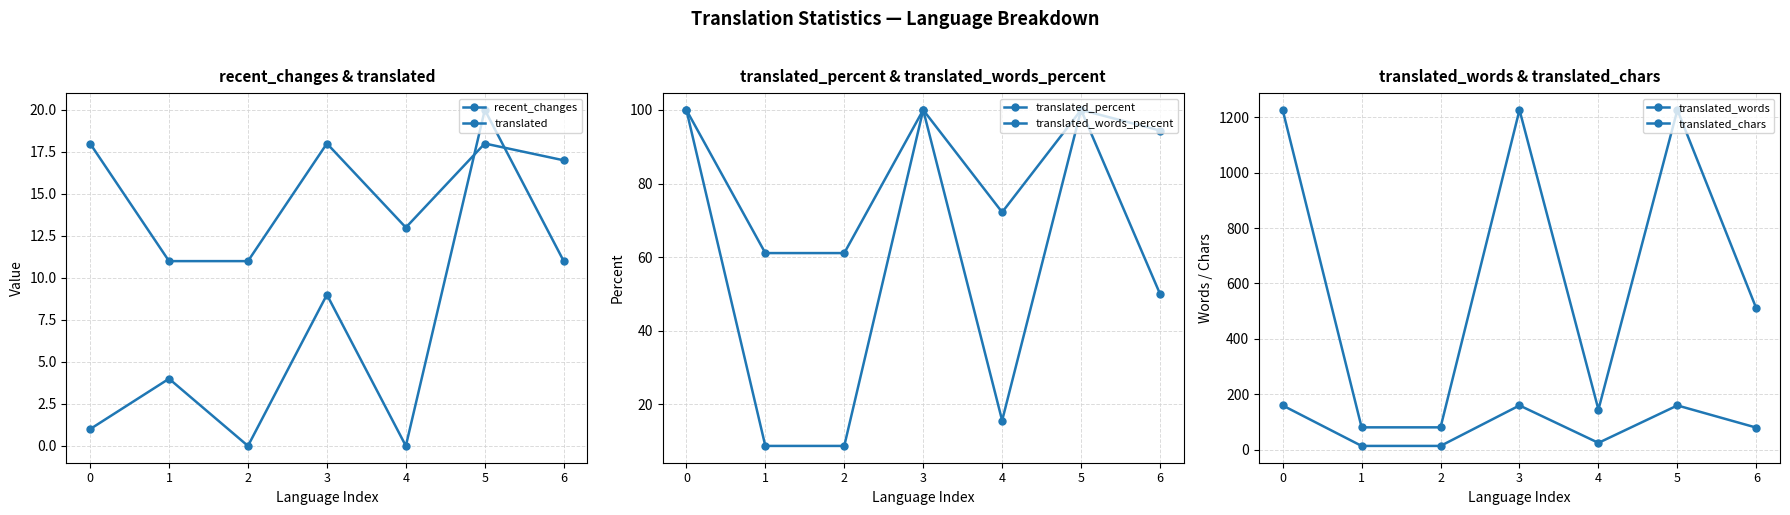

How many values in the translated_chars series are below 510?

3